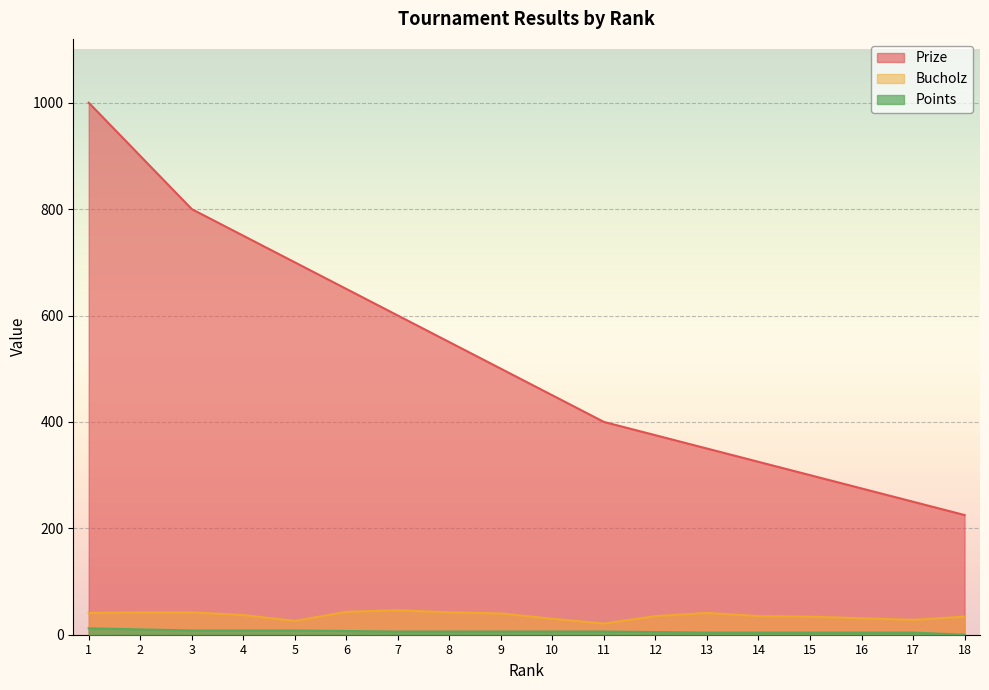

What is the spread (max minus min) of values at 4?

742